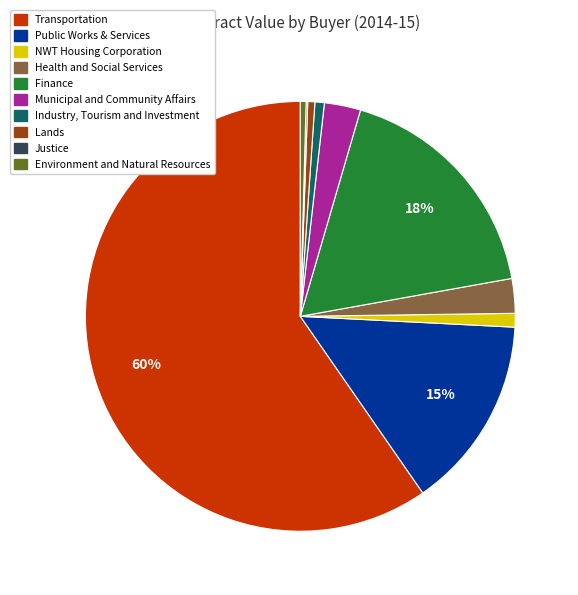

Which category has the biggest portion of the pie?

Transportation